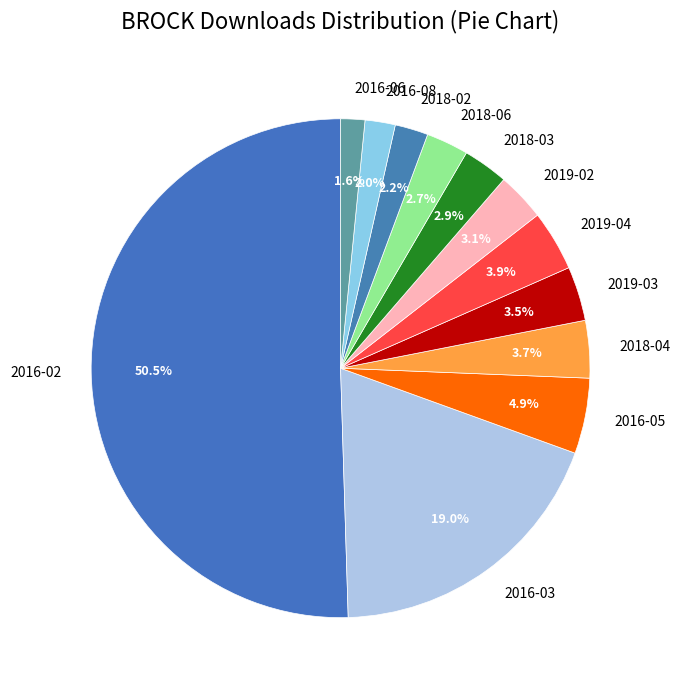

What portion of the pie excludes 2018-03?

97.1%